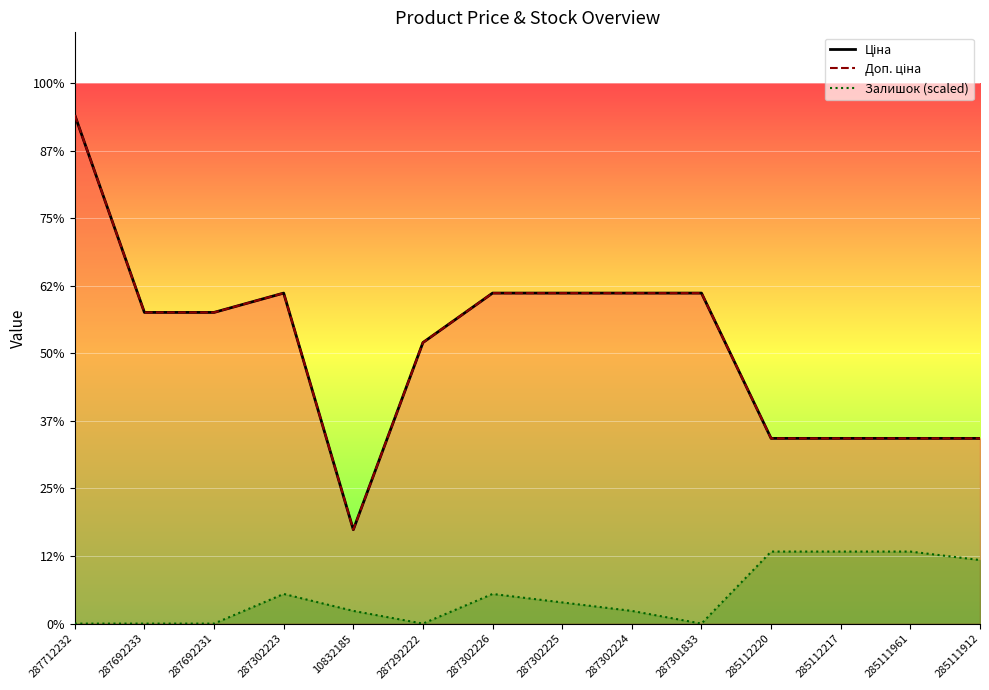

What is the total value across all series at 287692233?

36841.7